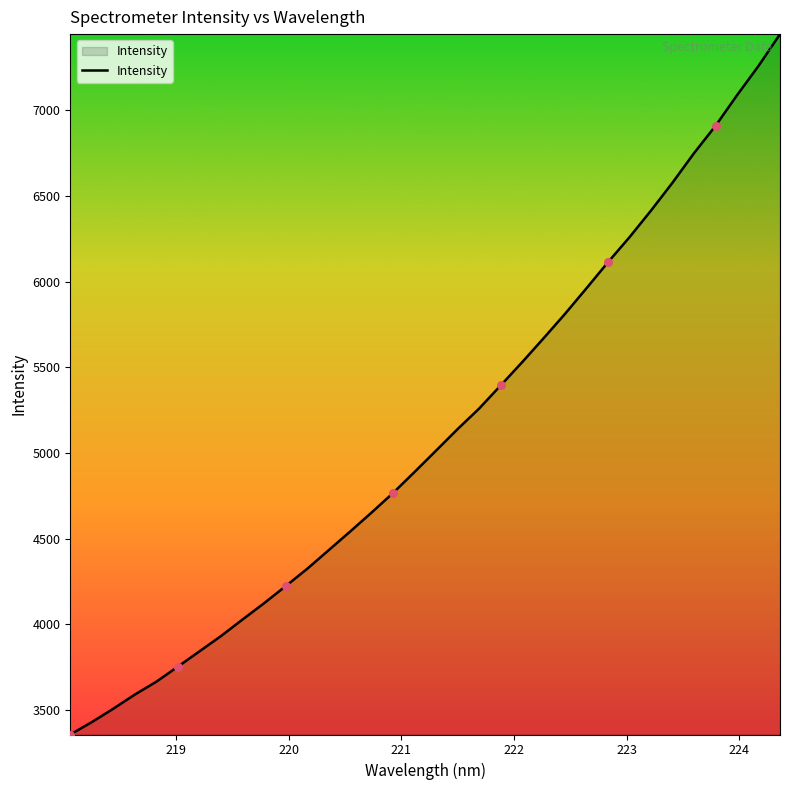

What is the difference between the maximum and minimum values?

4088.4